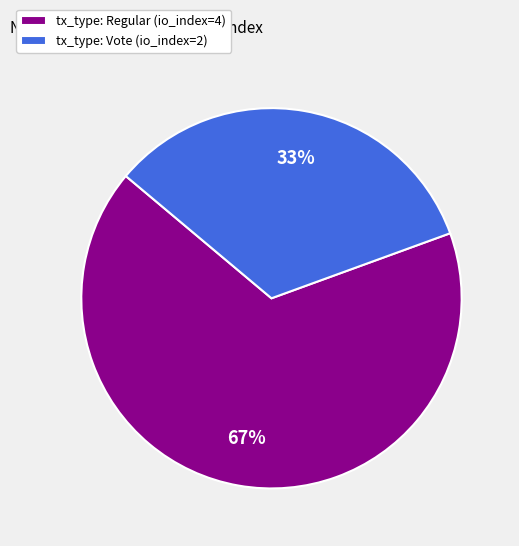

Which category accounts for the majority?

tx_type: Regular (io_index=4)